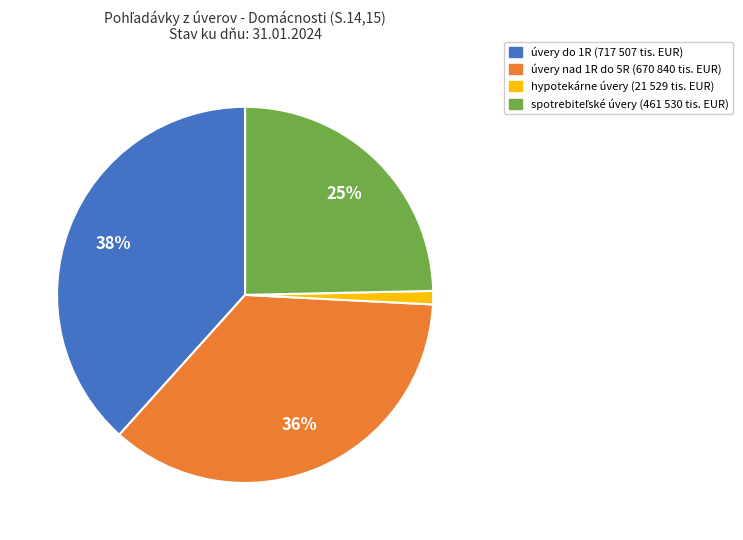

Which has a higher value, úvery do 1R or úvery nad 1R do 5R?

úvery do 1R